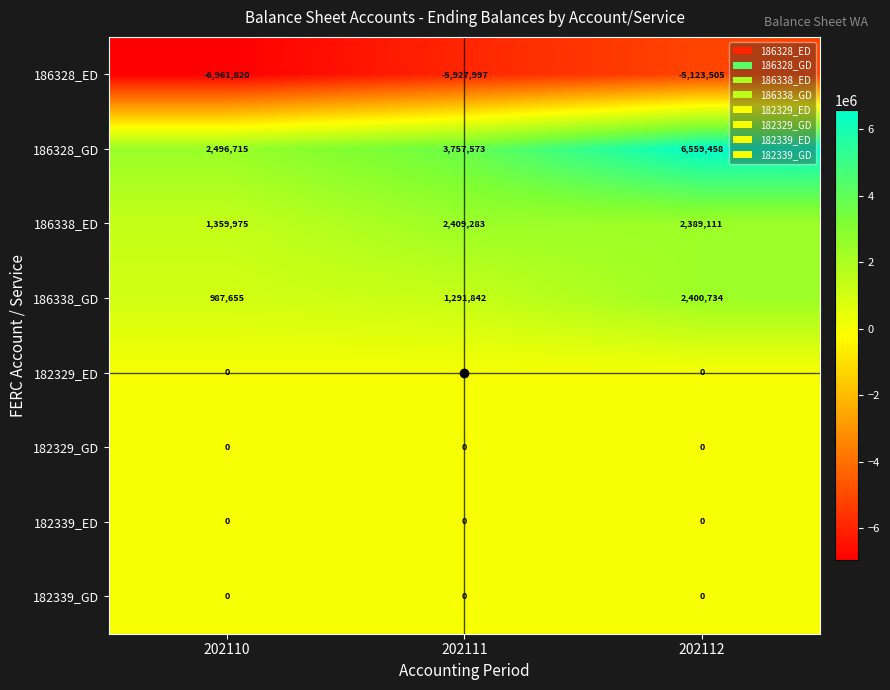

The 186338_GD series shows 1365155 at 202112. True or false?

False